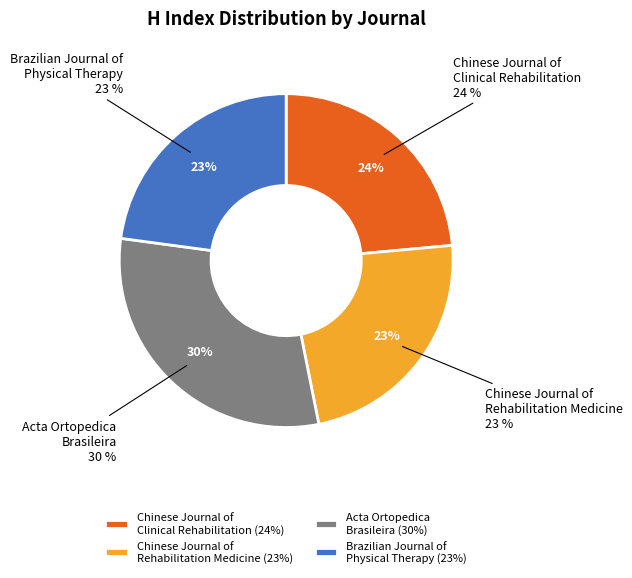

Is there any slice that represents more than half of the pie?

No